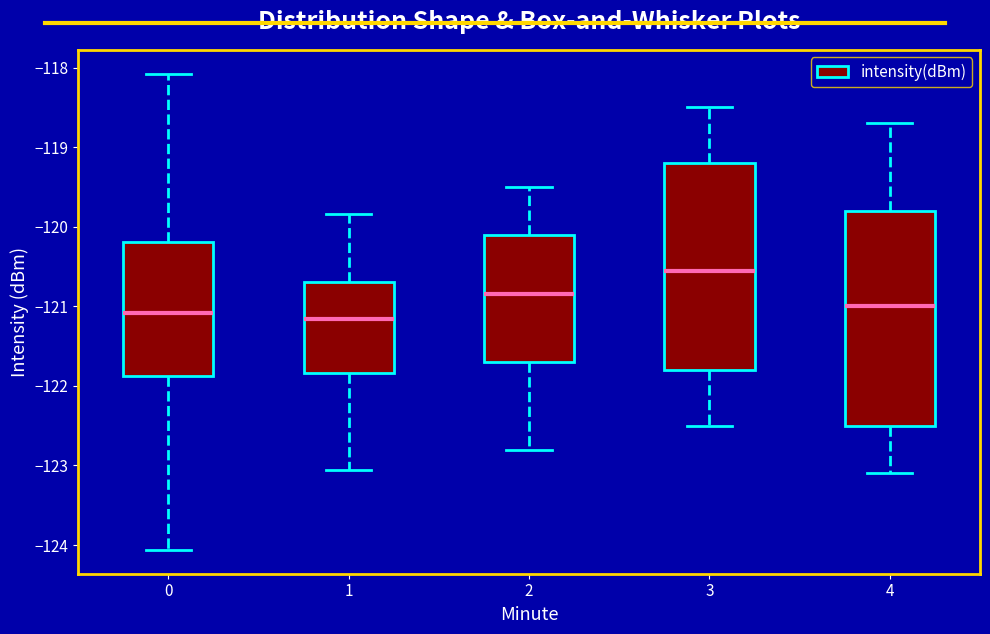

Reading left to right, read every box against the y-axis: the position of its median line, the range the box covers, and the ends of its whiskers. The values are not printed on the chart, so give them approximately, as read against the axis.

0: median -121.1, box -121.9 to -120.2, whiskers -124.1 to -118.1
1: median -121.2, box -121.8 to -120.7, whiskers -123.1 to -119.8
2: median -120.8, box -121.7 to -120.1, whiskers -122.8 to -119.5
3: median -120.5, box -121.8 to -119.2, whiskers -122.5 to -118.5
4: median -121.0, box -122.5 to -119.8, whiskers -123.1 to -118.7